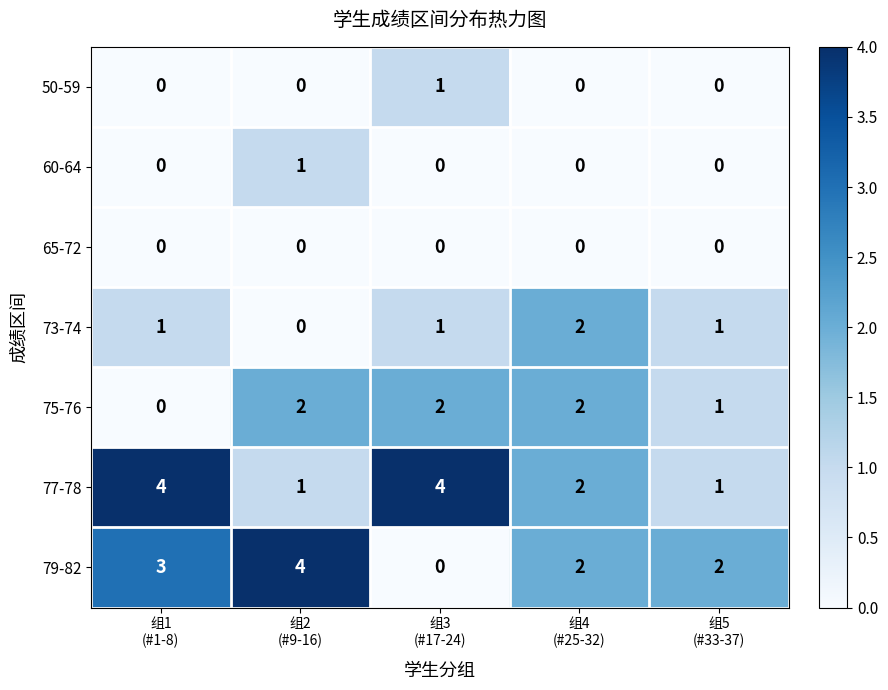

Which series has the largest range (max minus min)?

79-82